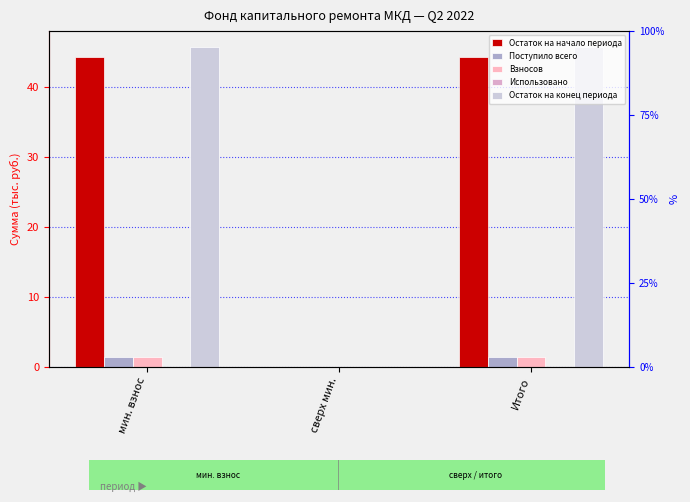

The Остаток на конец периода series shows 45.8 at Итого. True or false?

True